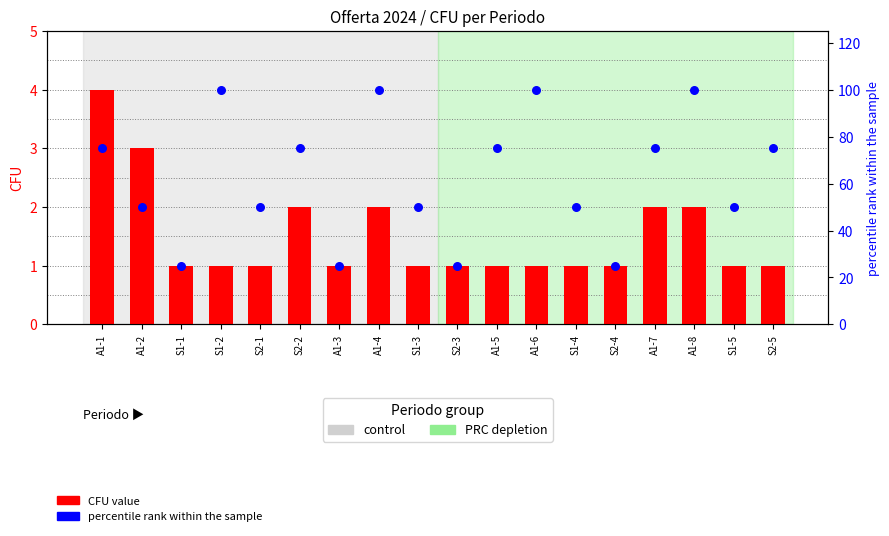

At how many categories does at least one series exceed 76?

4